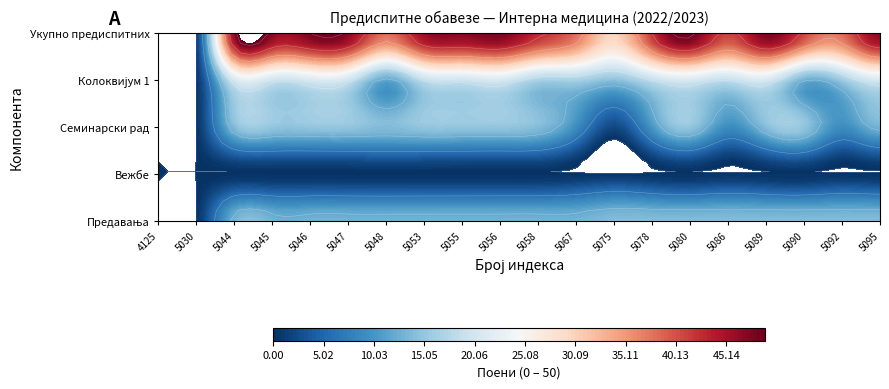

Count the number of categories in the chart.

20